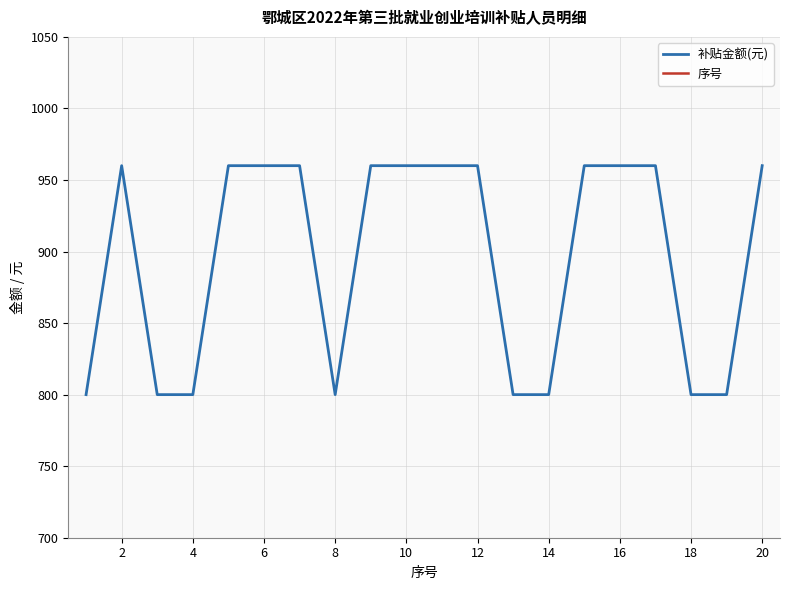

How many values in the 序号 series are below 11?

10